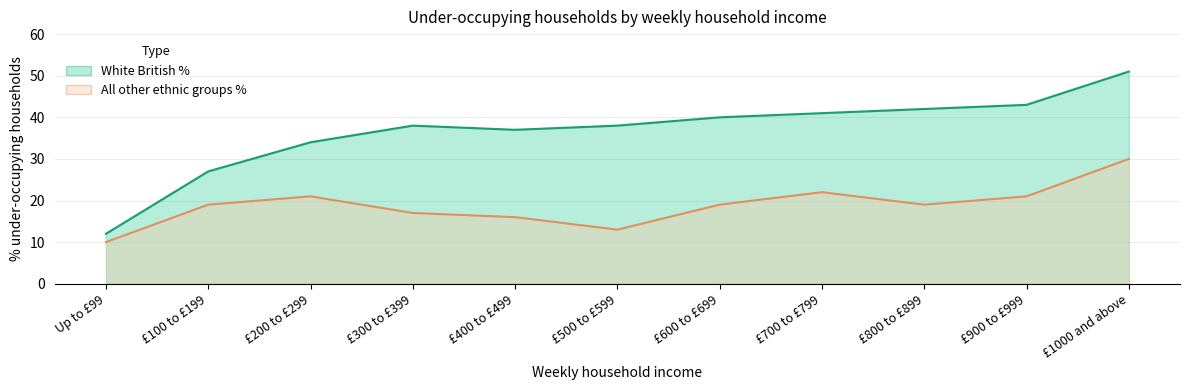

Where is All other ethnic groups % nearest to the value 20?

£100 to £199